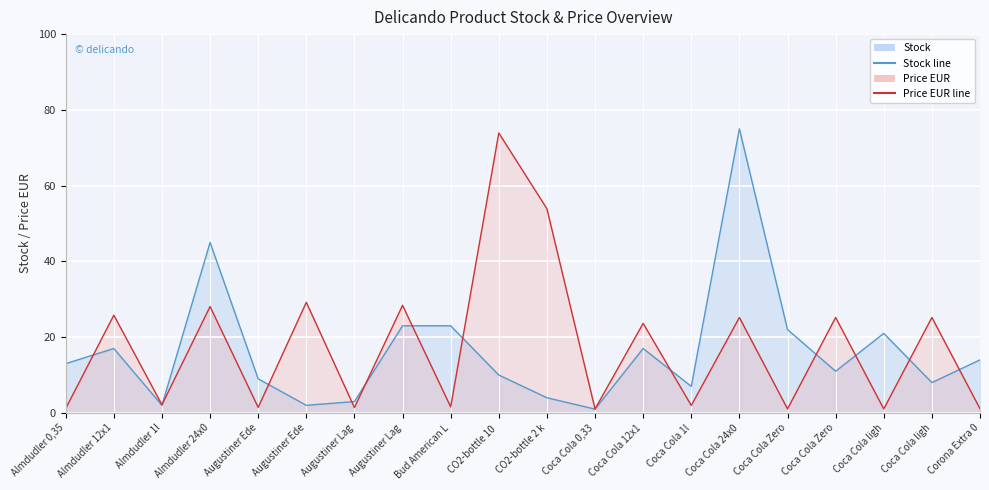

What is the spread (max minus min) of values at Almdudler 12x1?

8.8